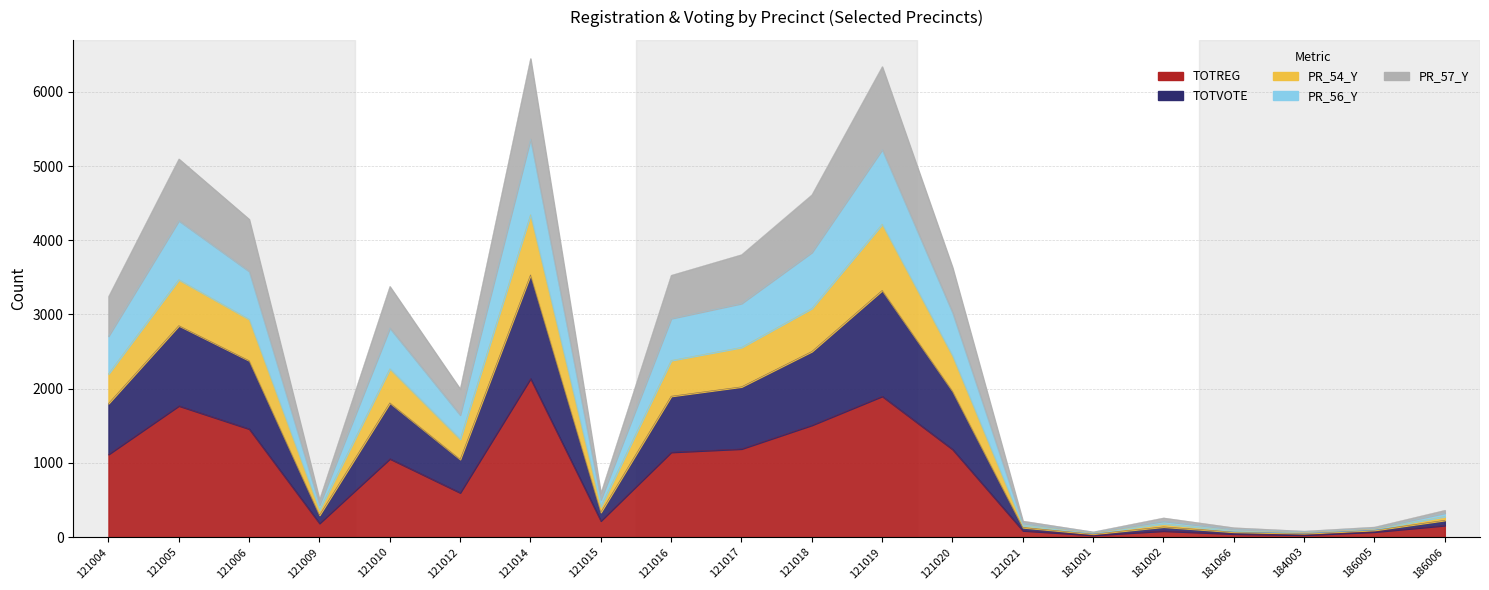

How many lines are shown in the chart?

5